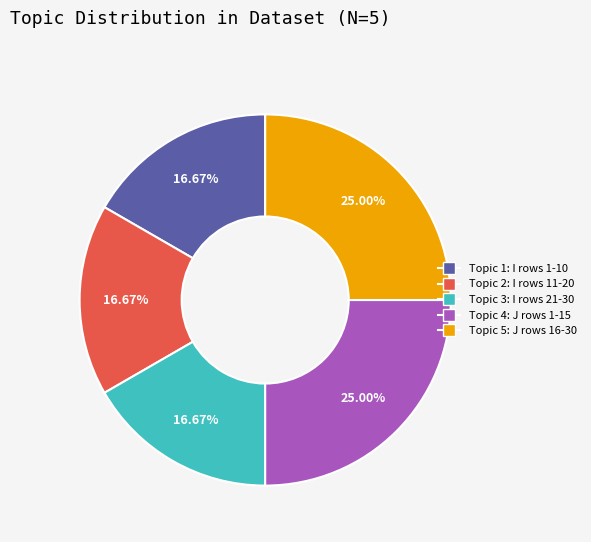

Count the number of slices in the pie.

5